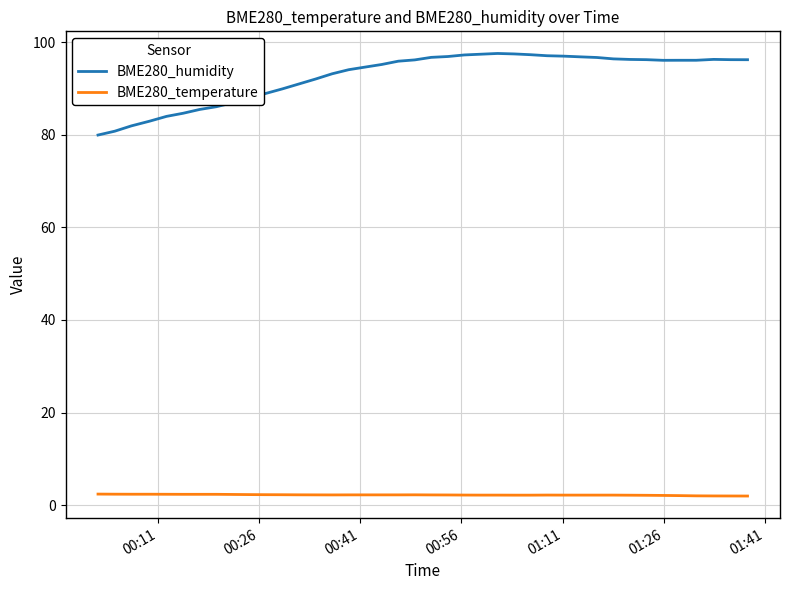

What is the difference between the second highest and second lowest values in the BME280_temperature series?

0.4